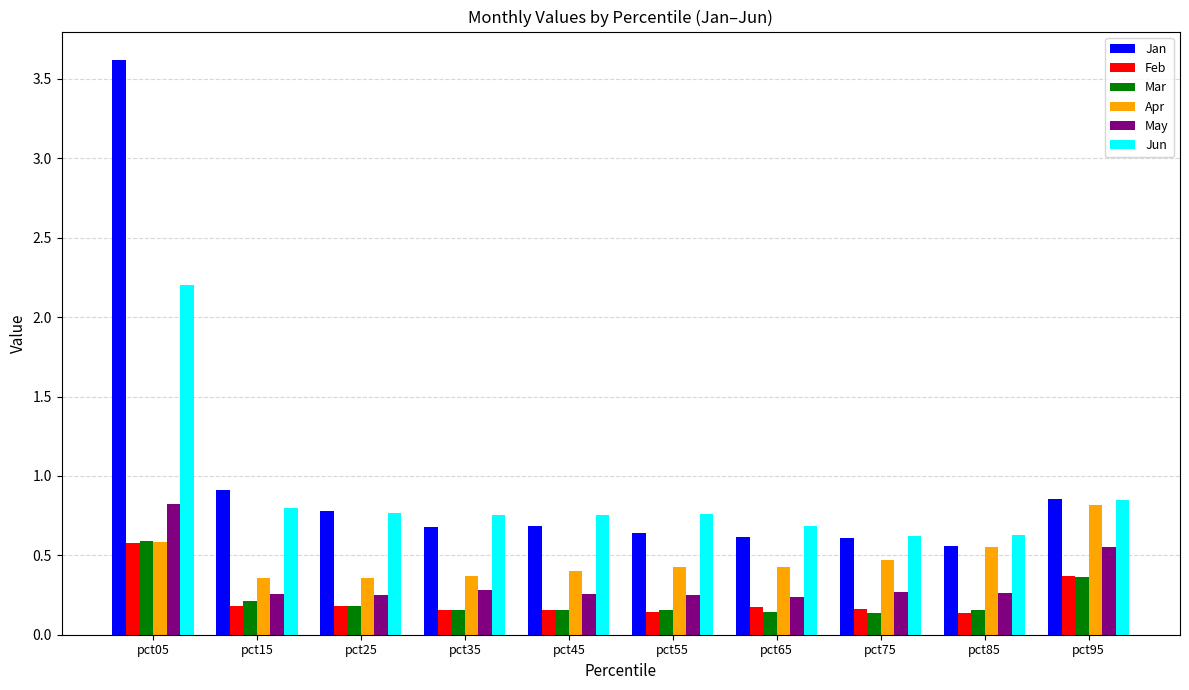

At which category is the sum across all series the highest?

pct05